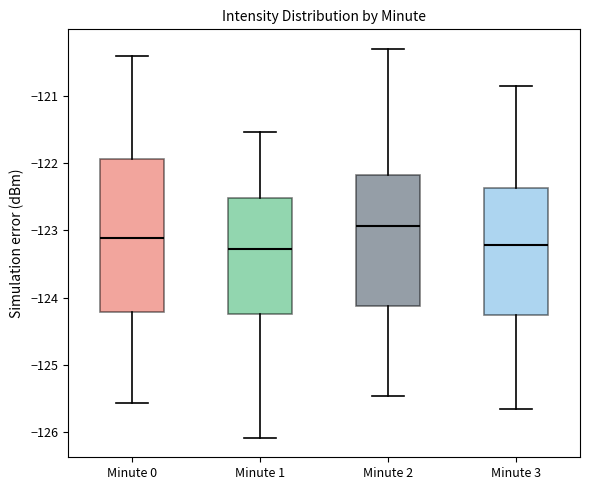

Reading left to right, read every box against the y-axis: the position of its median line, the range the box covers, and the ends of its whiskers. The values are not printed on the chart, so give them approximately, as read against the axis.

Minute 0: median -123.1, box -124.2 to -121.9, whiskers -125.6 to -120.4
Minute 1: median -123.3, box -124.2 to -122.5, whiskers -126.1 to -121.5
Minute 2: median -122.9, box -124.1 to -122.2, whiskers -125.5 to -120.3
Minute 3: median -123.2, box -124.3 to -122.4, whiskers -125.7 to -120.9